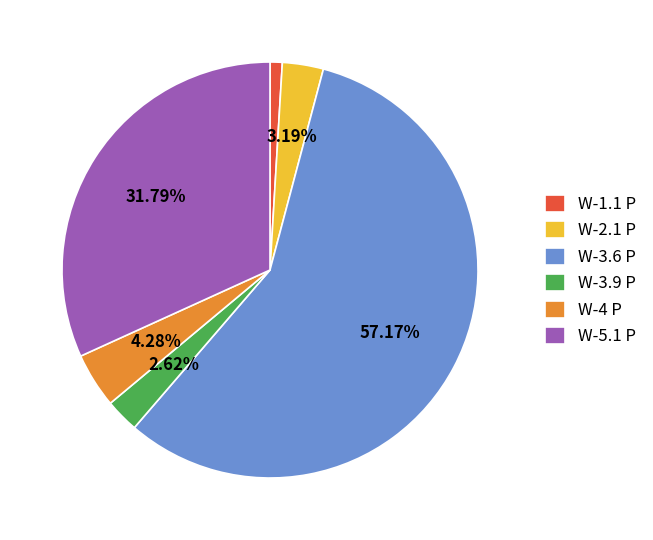

Rank the categories by value from lowest to highest.

W-1.1 P, W-3.9 P, W-2.1 P, W-4 P, W-5.1 P, W-3.6 P